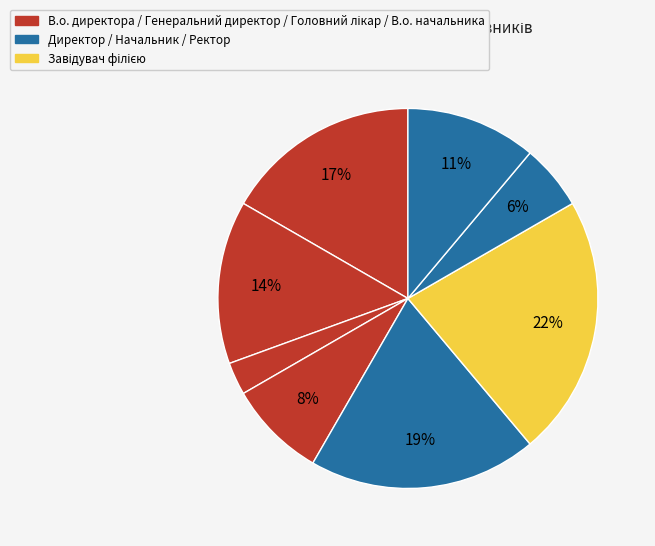

Count the number of slices in the pie.

8